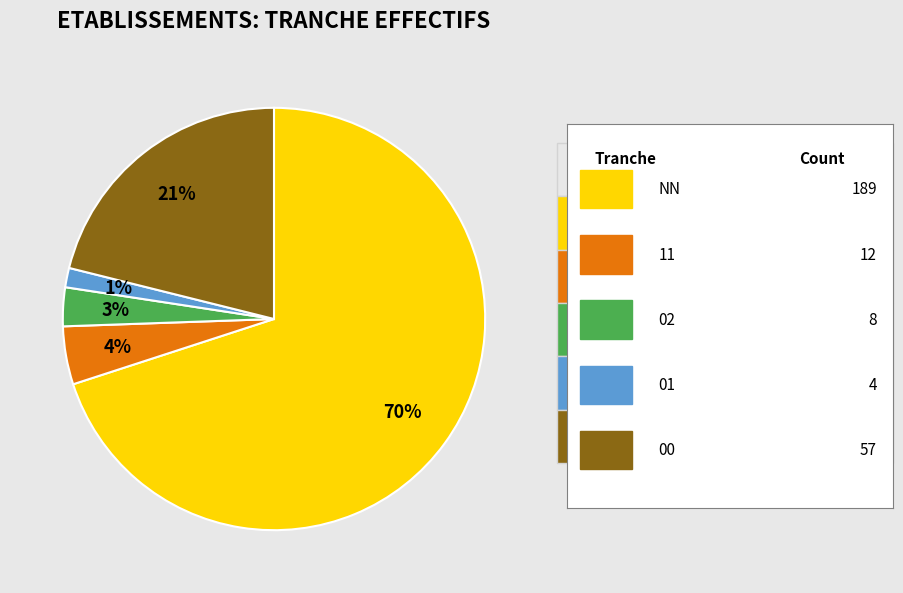

Is there a majority slice in this chart?

Yes